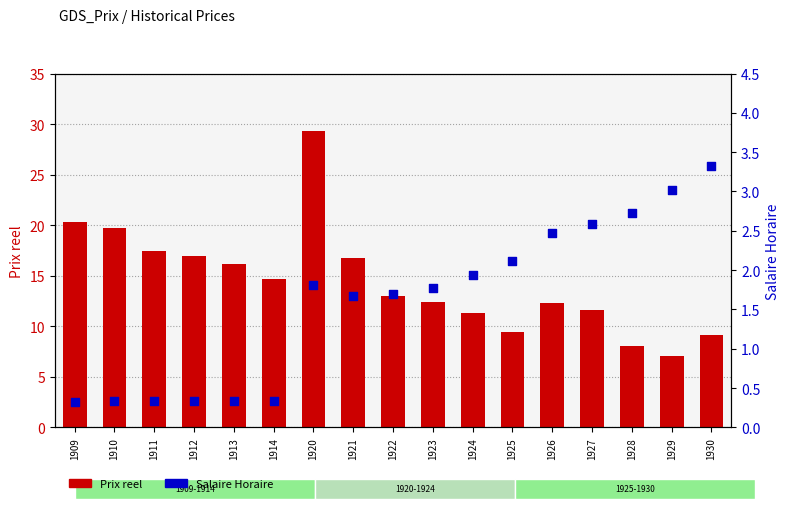

What is the total value across all series at 1925?

11.6